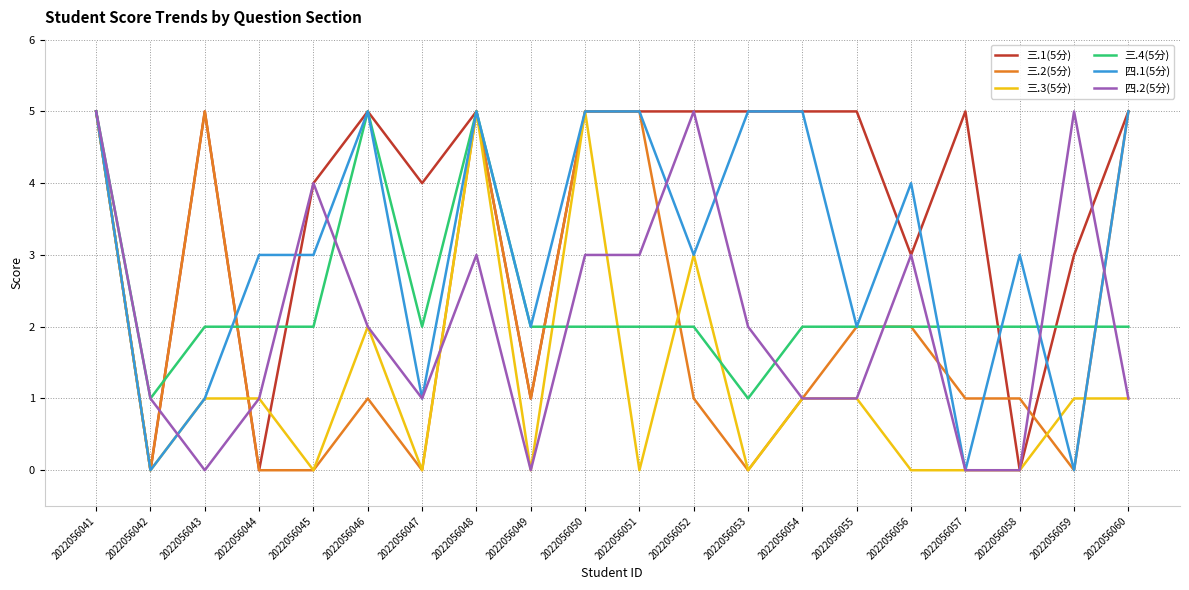

At which category is the sum across all series the highest?

2022056041